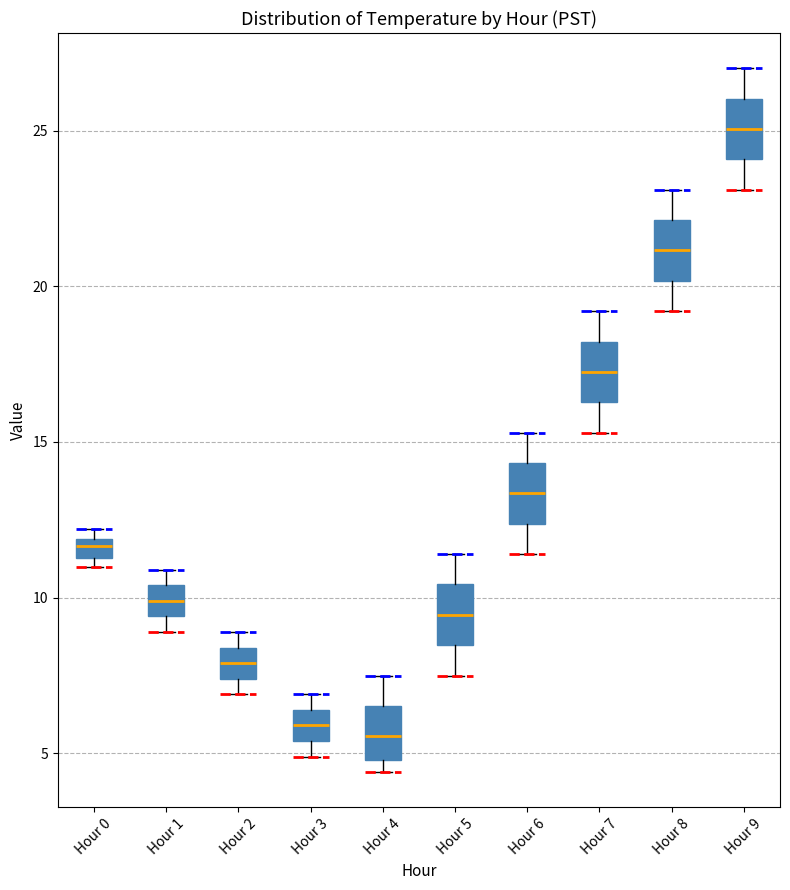

Where does the upper whisker of the box for Hour 9 end on the y-axis? The values are not printed on the chart, so give them approximately, as read against the axis.

27.0